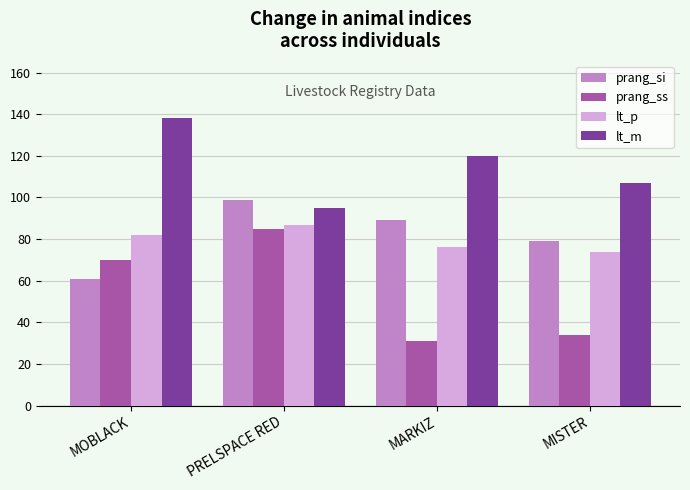

How many groups of bars are there?

4